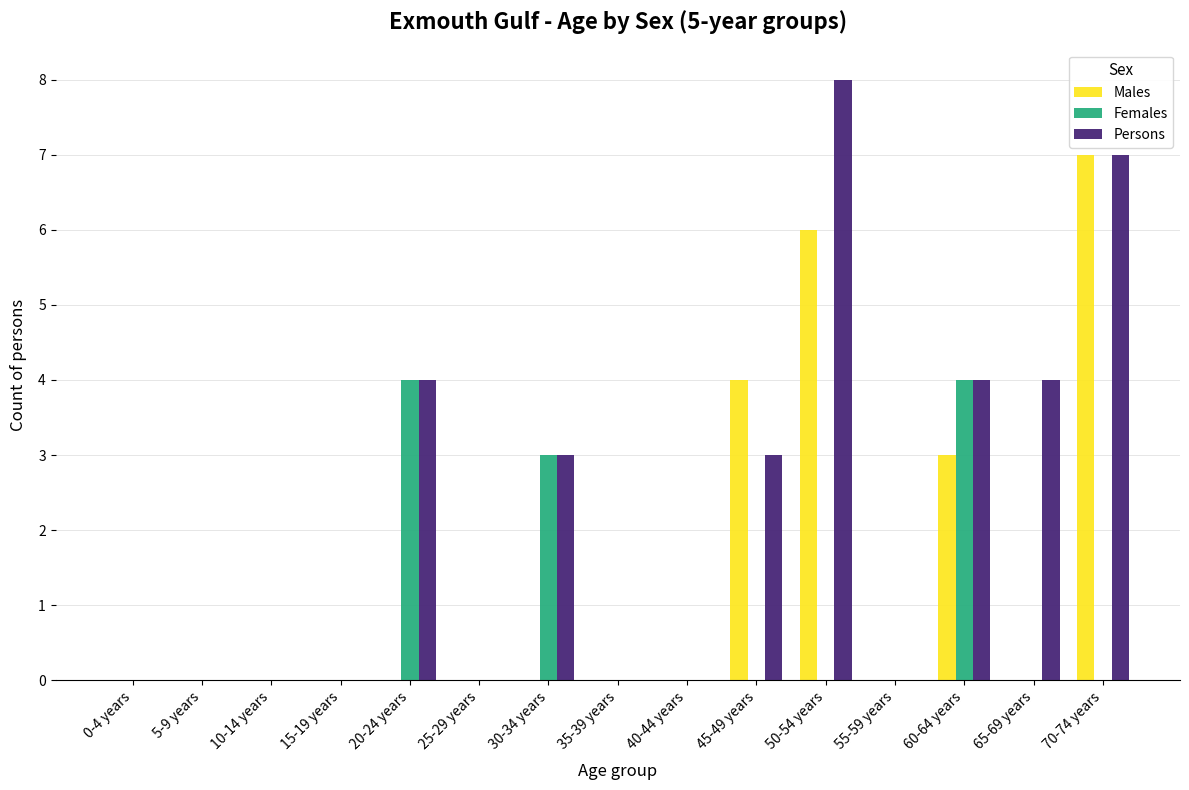

What are all the series names shown in the legend?

Males, Females, Persons